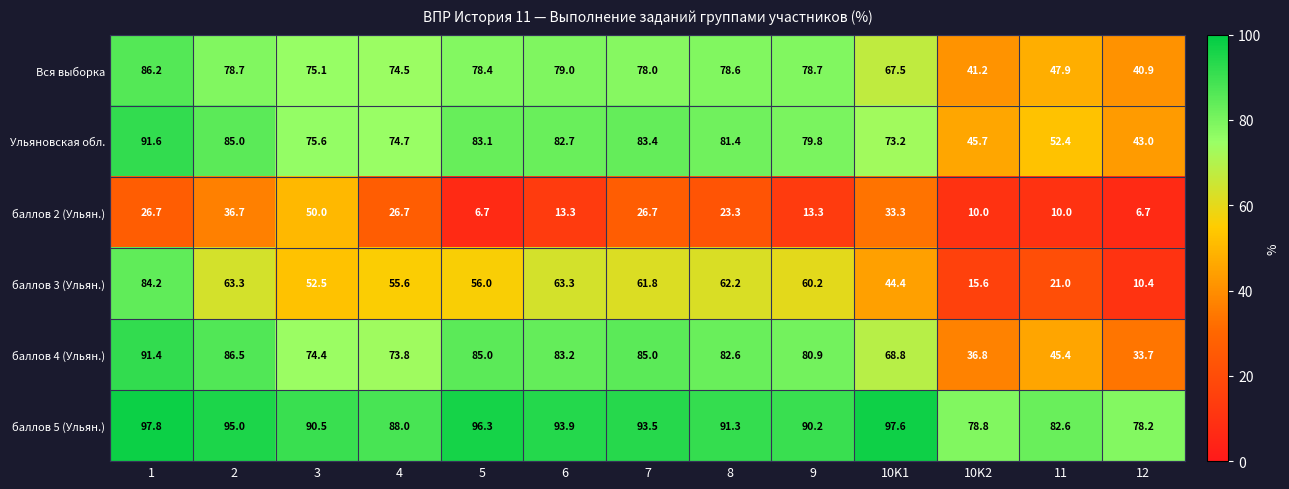

What is the average value of the баллов 2 (Ульян.) series?

21.8